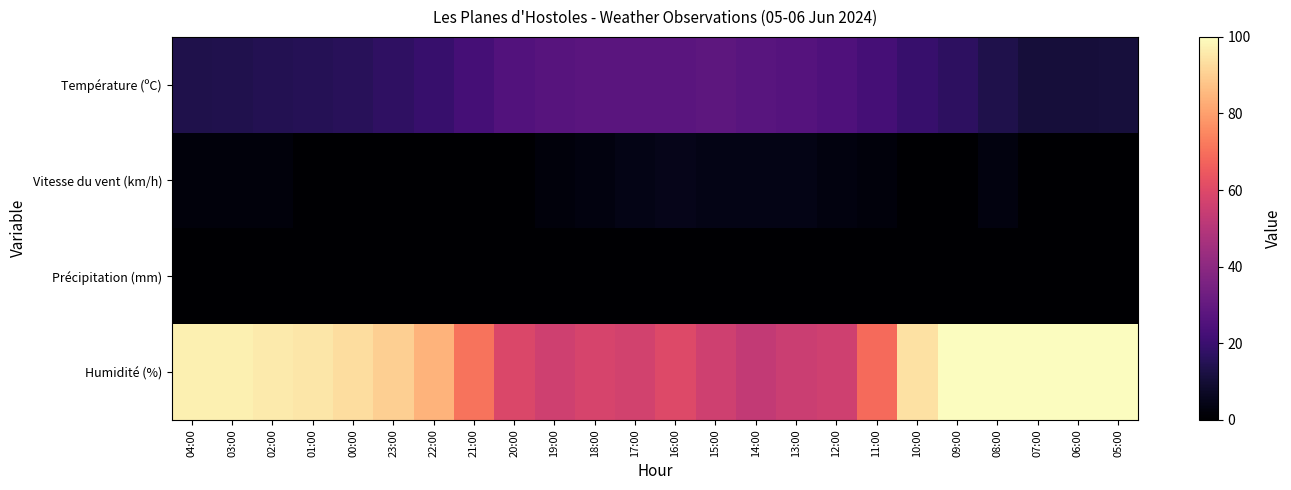

Reading left to right, what are all the values shown in this chart?

Température (ºC): 04:00=13.4	03:00=13.9	02:00=14.6	01:00=15.1	00:00=16.0	23:00=17.2	22:00=19.2	21:00=22.4	20:00=25.4	19:00=26.9	18:00=27.5	17:00=27.6	16:00=27.6	15:00=28.2	14:00=27.2	13:00=26.4	12:00=24.8	11:00=22.4	10:00=19.5	09:00=16.9	08:00=13.4	07:00=10.7	06:00=10.7	05:00=11.0
Vitesse du vent (km/h): 04:00=2.0	03:00=2.0	02:00=2.0	01:00=0.0	00:00=0.0	23:00=0.0	22:00=0.0	21:00=0.0	20:00=0.0	19:00=2.0	18:00=3.0	17:00=4.0	16:00=5.0	15:00=4.0	14:00=4.0	13:00=4.0	12:00=3.0	11:00=2.0	10:00=0.0	09:00=0.0	08:00=3.0	07:00=0.0	06:00=0.0	05:00=0.0
Précipitation (mm): 04:00=0.0	03:00=0.0	02:00=0.0	01:00=0.0	00:00=0.0	23:00=0.0	22:00=0.0	21:00=0.0	20:00=0.0	19:00=0.0	18:00=0.0	17:00=0.0	16:00=0.0	15:00=0.0	14:00=0.0	13:00=0.0	12:00=0.0	11:00=0.0	10:00=0.0	09:00=0.0	08:00=0.0	07:00=0.0	06:00=0.0	05:00=0.0
Humidité (%): 04:00=97.0	03:00=97.0	02:00=96.0	01:00=95.0	00:00=93.0	23:00=90.0	22:00=84.0	21:00=71.0	20:00=59.0	19:00=56.0	18:00=58.0	17:00=57.0	16:00=60.0	15:00=56.0	14:00=53.0	13:00=55.0	12:00=56.0	11:00=69.0	10:00=94.0	09:00=100.0	08:00=100.0	07:00=100.0	06:00=100.0	05:00=100.0